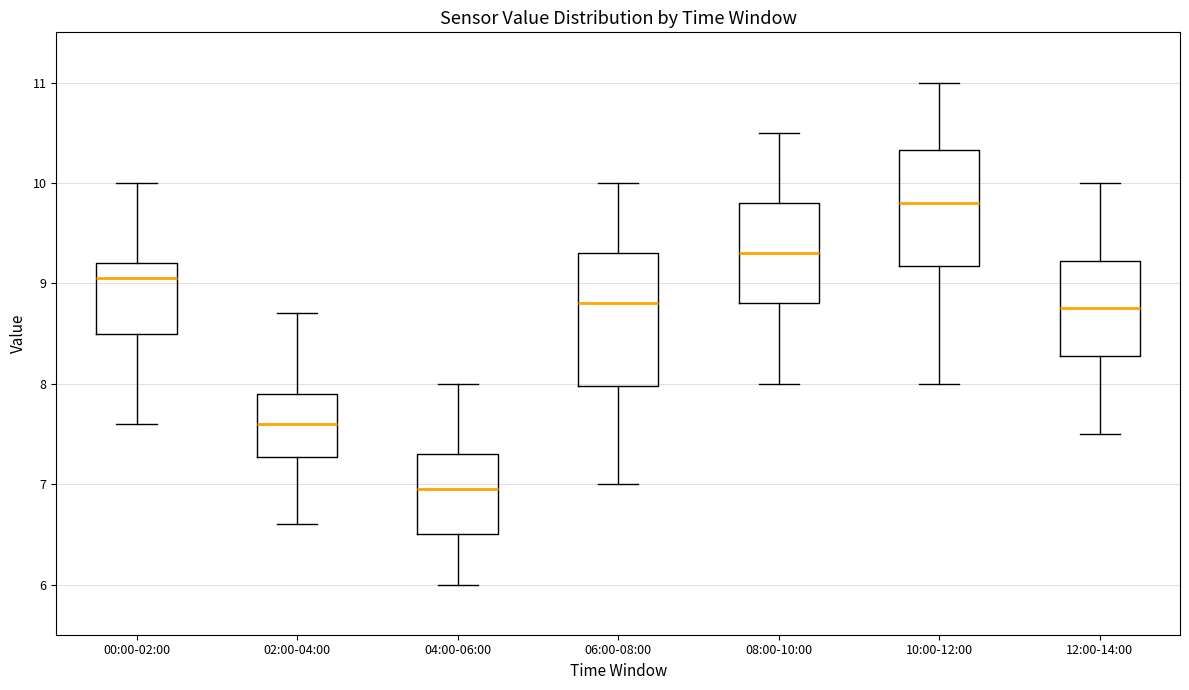

Reading left to right, transcribe this box plot: for each box, give where its median line is, the range the box spans, and where its two whiskers end, as read against the y-axis. The values are not printed on the chart, so give them approximately, as read against the axis.

00:00-02:00: median 9.1, box 8.5 to 9.2, whiskers 7.6 to 10.0
02:00-04:00: median 7.6, box 7.3 to 7.9, whiskers 6.6 to 8.7
04:00-06:00: median 7.0, box 6.5 to 7.3, whiskers 6.0 to 8.0
06:00-08:00: median 8.8, box 8.0 to 9.3, whiskers 7.0 to 10.0
08:00-10:00: median 9.3, box 8.8 to 9.8, whiskers 8.0 to 10.5
10:00-12:00: median 9.8, box 9.2 to 10.3, whiskers 8.0 to 11.0
12:00-14:00: median 8.8, box 8.3 to 9.2, whiskers 7.5 to 10.0